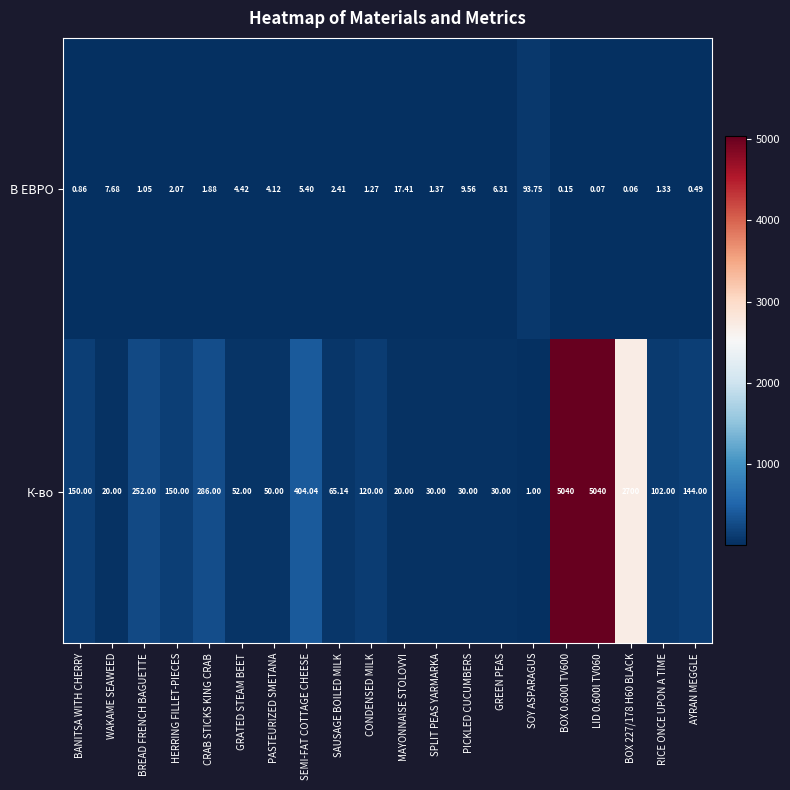

At which label is В ЕВРО closest to 46?

MAYONNAISE STOLOVYI